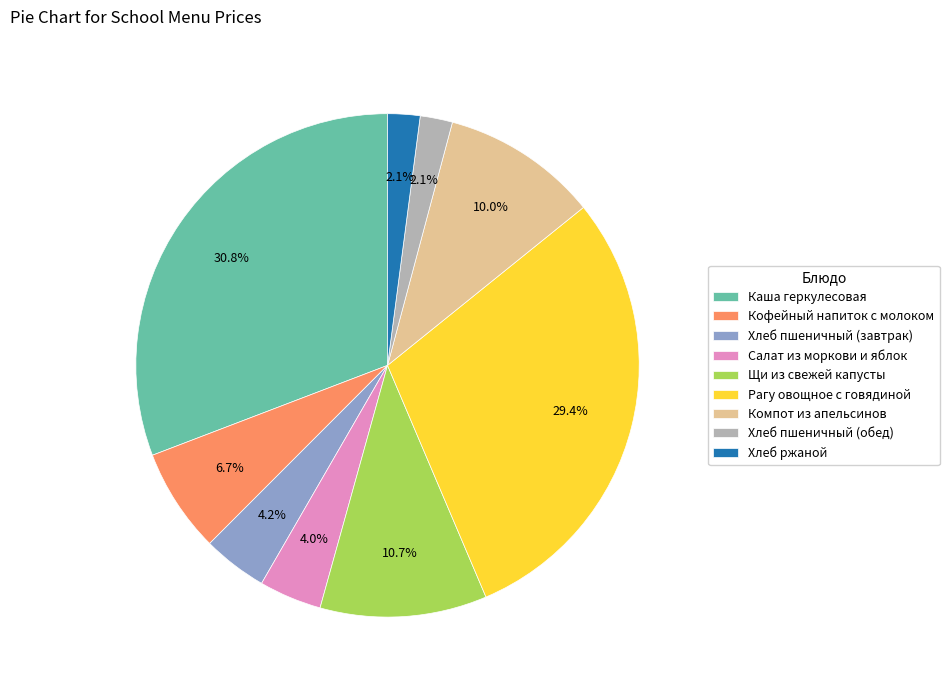

To the nearest percent, what is the difference between the Каша геркулесовая and Салат из моркови и яблок slice percentages?

27%